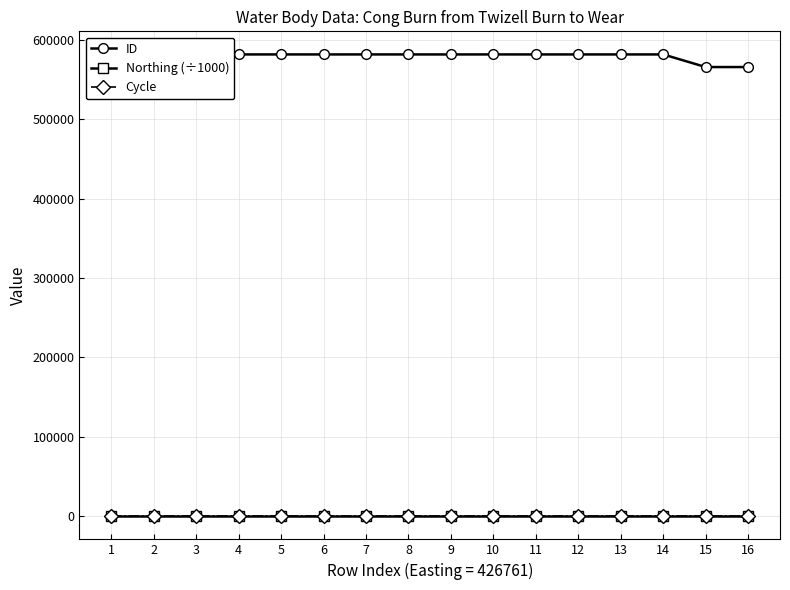

How many lines are shown in the chart?

3